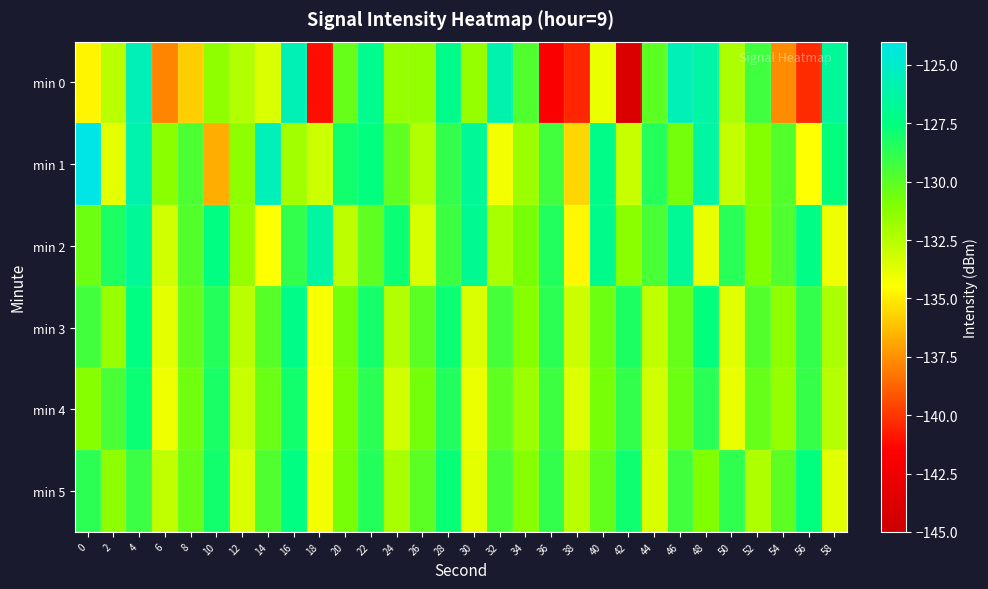

Which series has the widest spread of values?

min 0